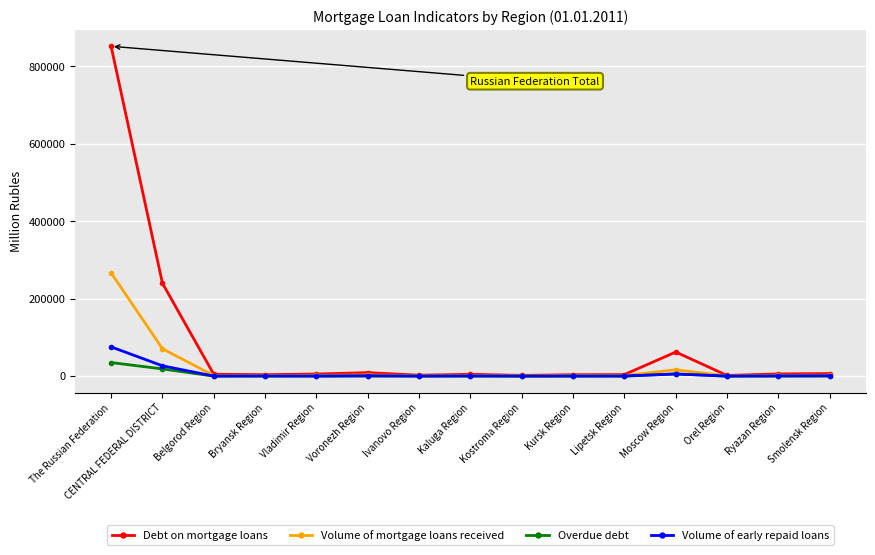

What is the sum of the Overdue debt values at Vladimir Region and Kostroma Region?

122